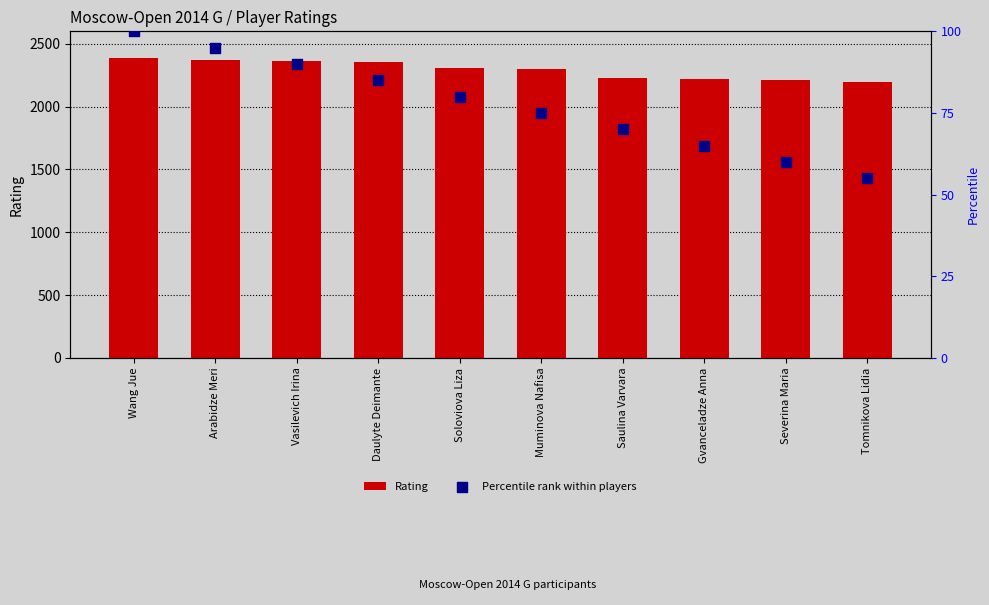

At which category is the sum across all series the highest?

Wang Jue